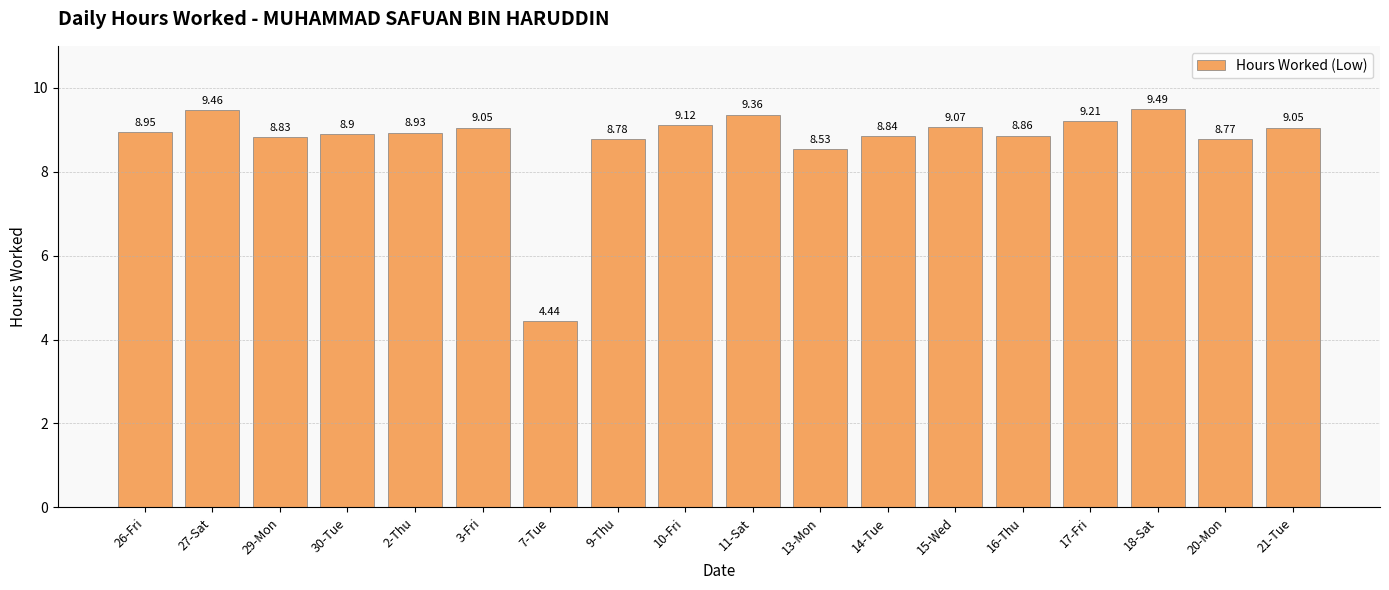

The chart shows a value of 5.7 at 3-Fri. True or false?

False